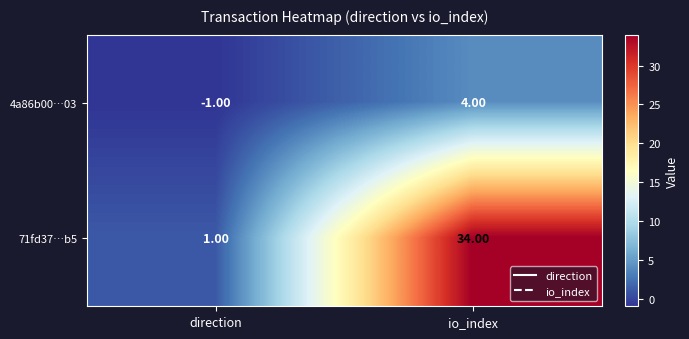

What is the sum of all 71fd37…b5 values?

35